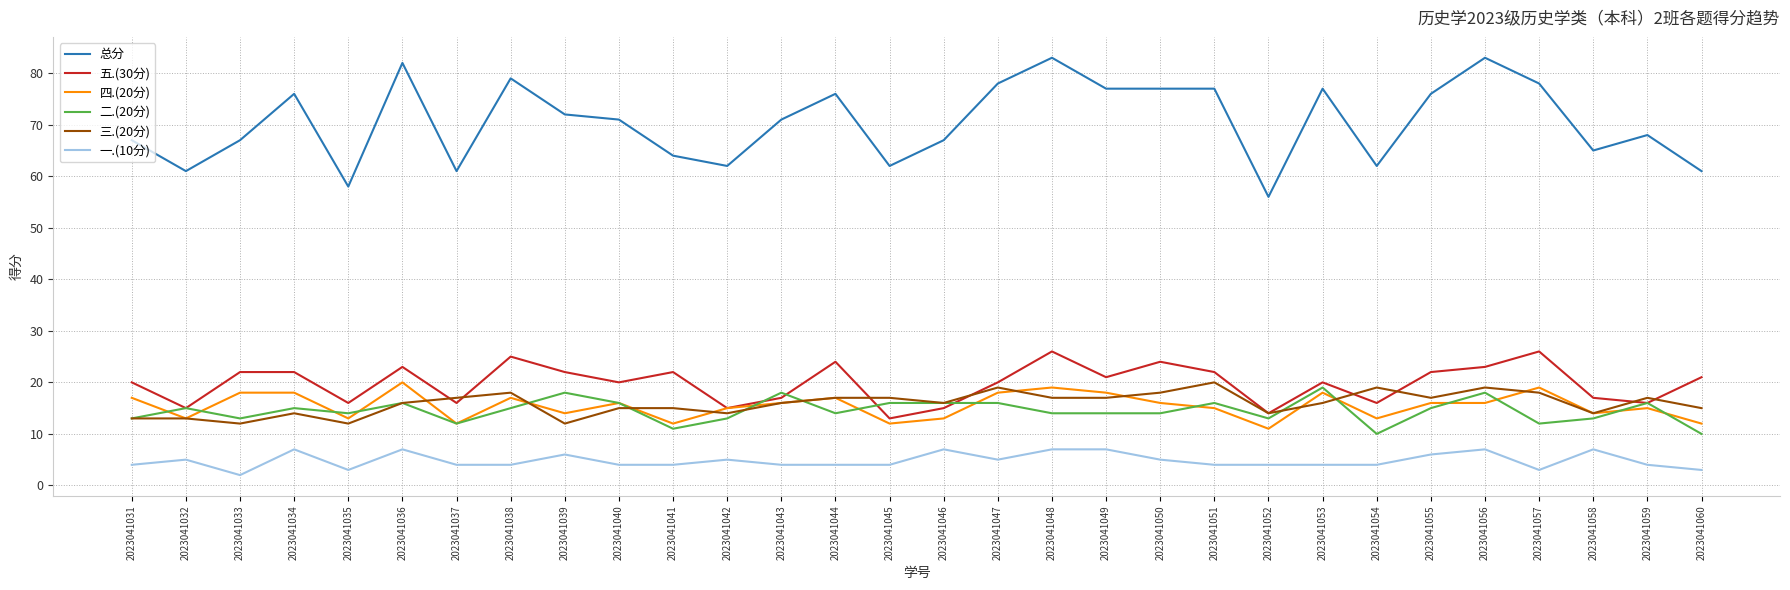

What is the spread (max minus min) of values at 2023041038?

75